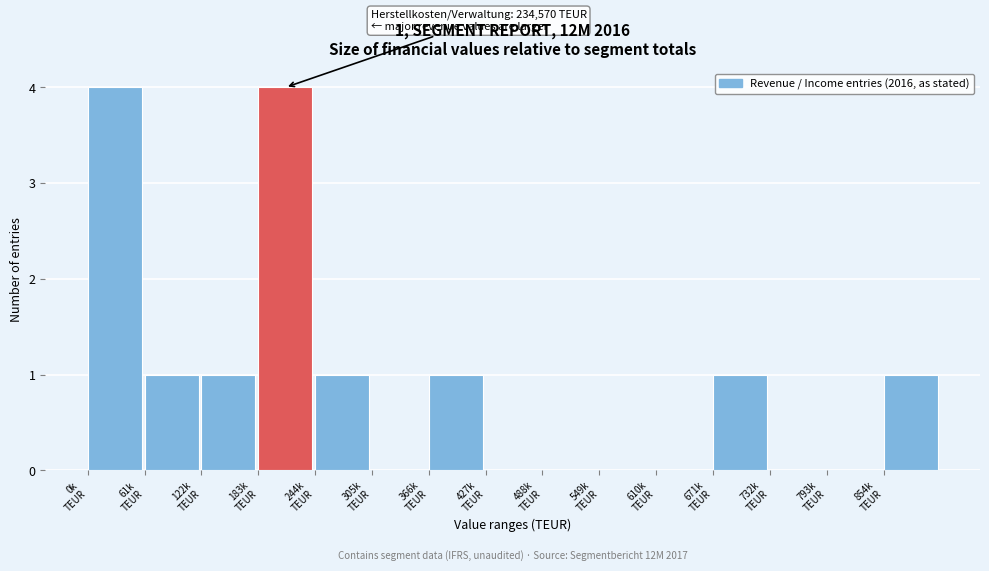

What is the sum of all values?

14